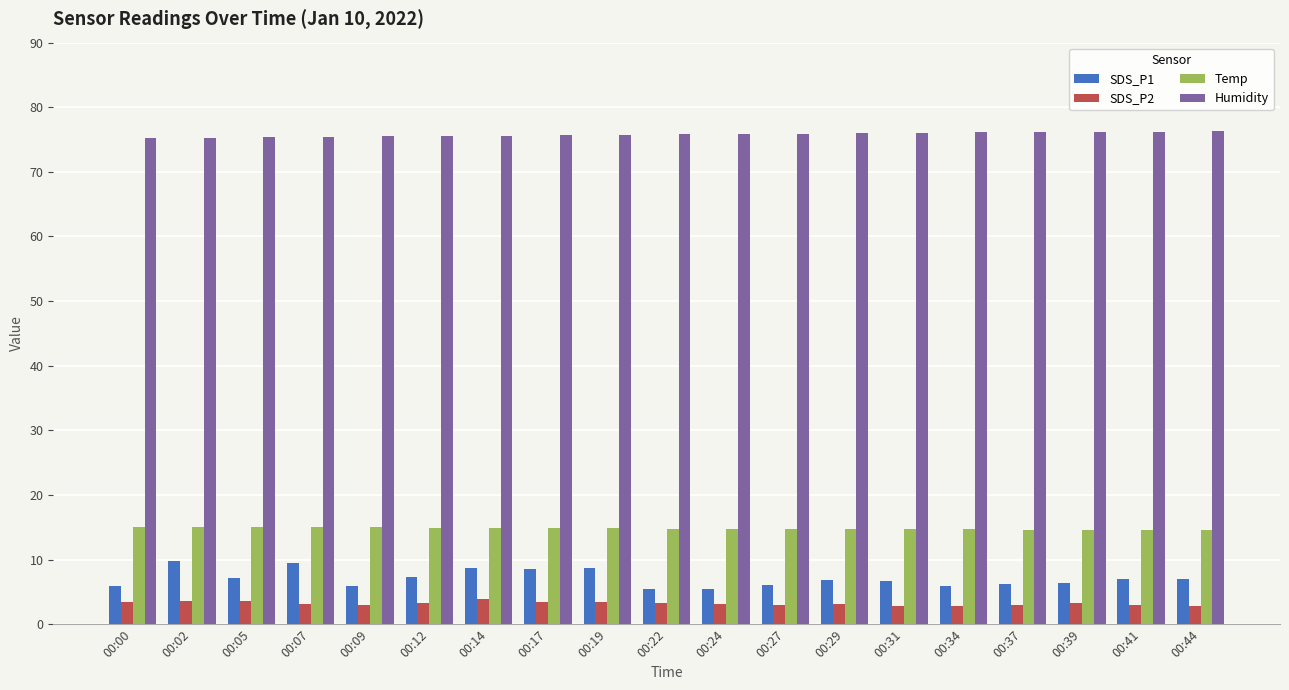

The Humidity series shows 29.0 at 00:12. True or false?

False